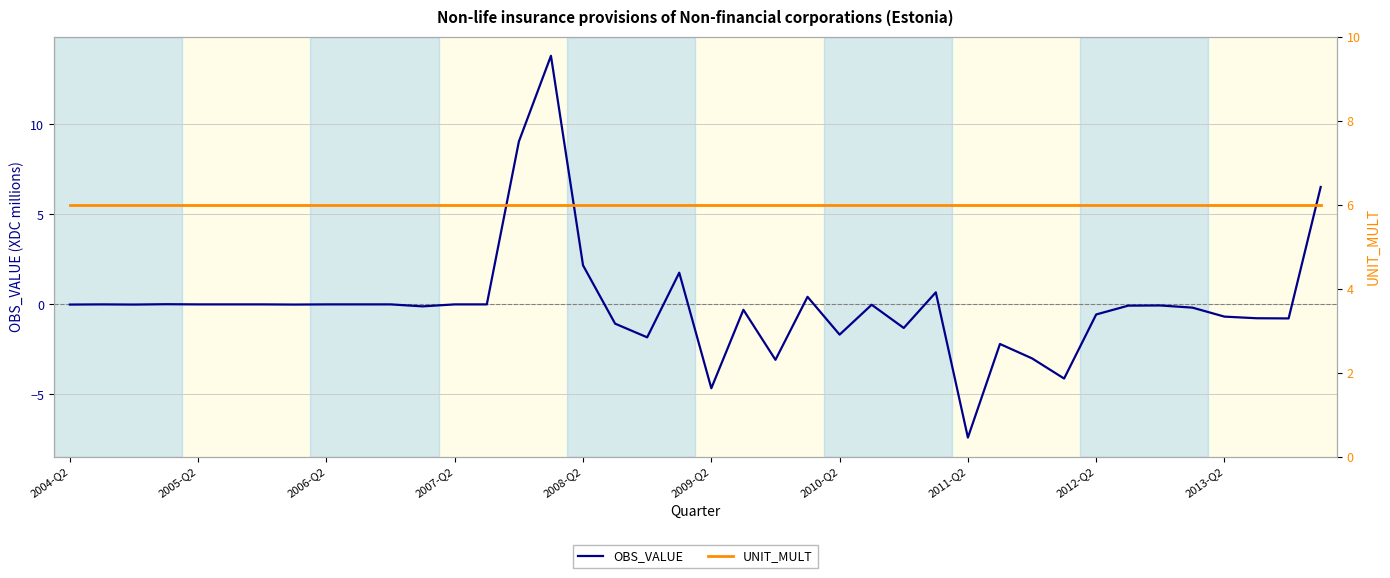

Rank the series by their average value, from highest to lowest.

UNIT_MULT, OBS_VALUE